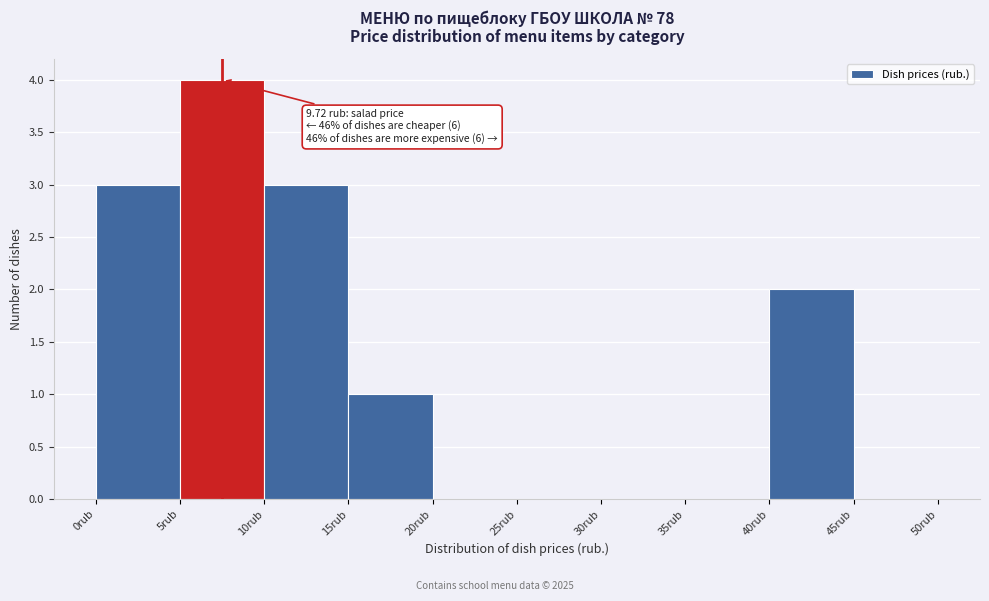

Which range on the x-axis has the tallest bar?

5 to 10